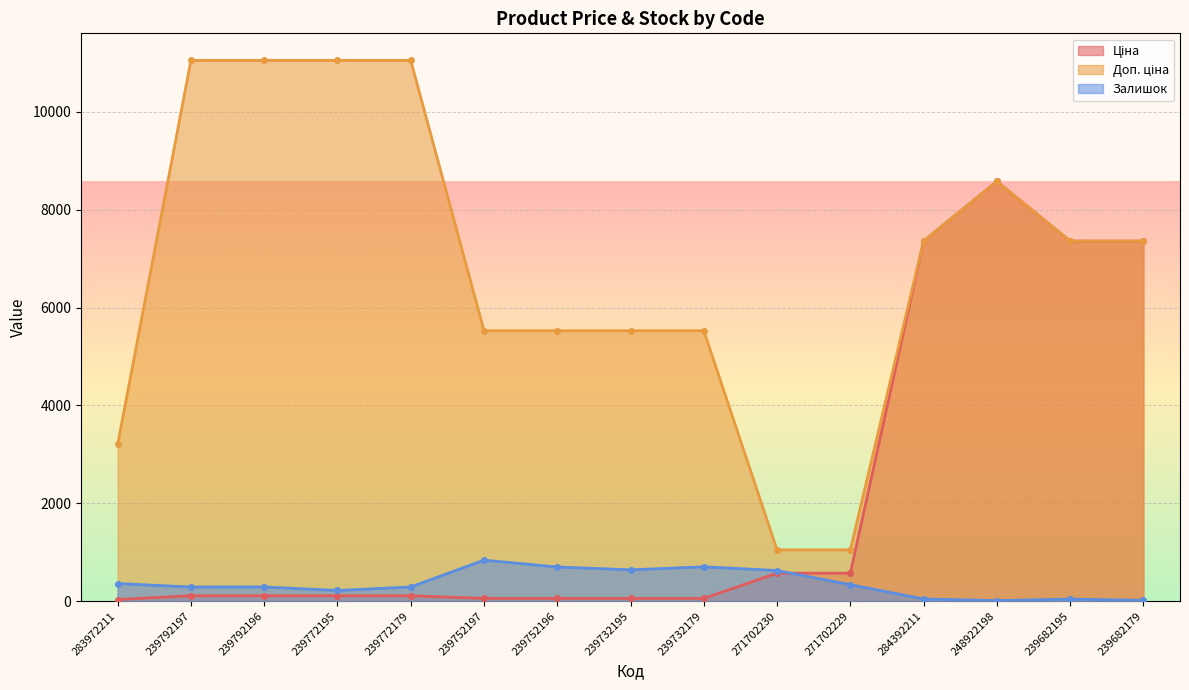

Between 239732195 and 239732179, which series saw the biggest shift?

Залишок